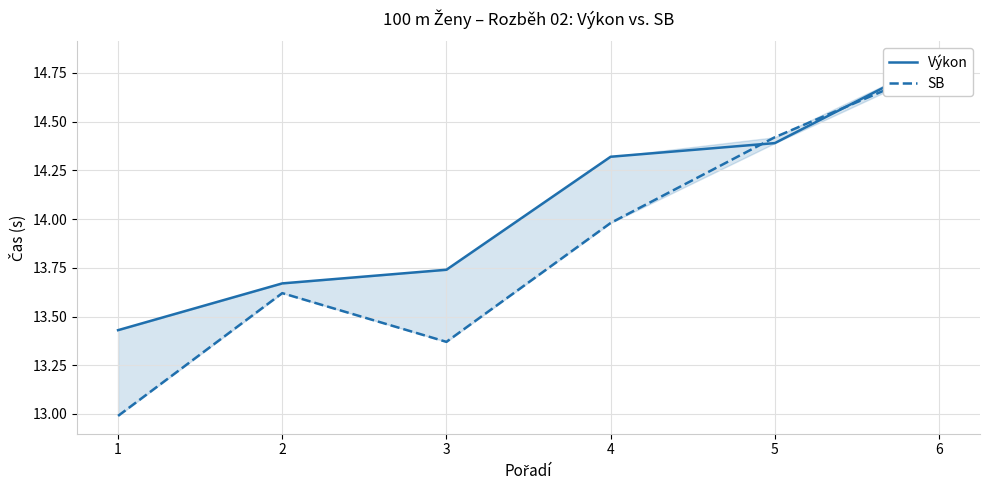

Which series changed the most between 5 and 6?

Výkon